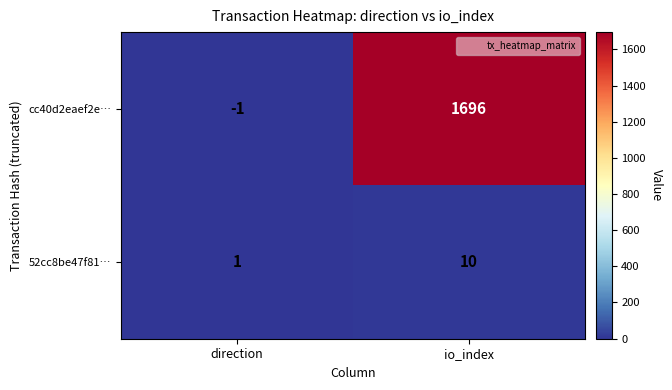

How many values in cc40d2eaef2e… are above zero?

1